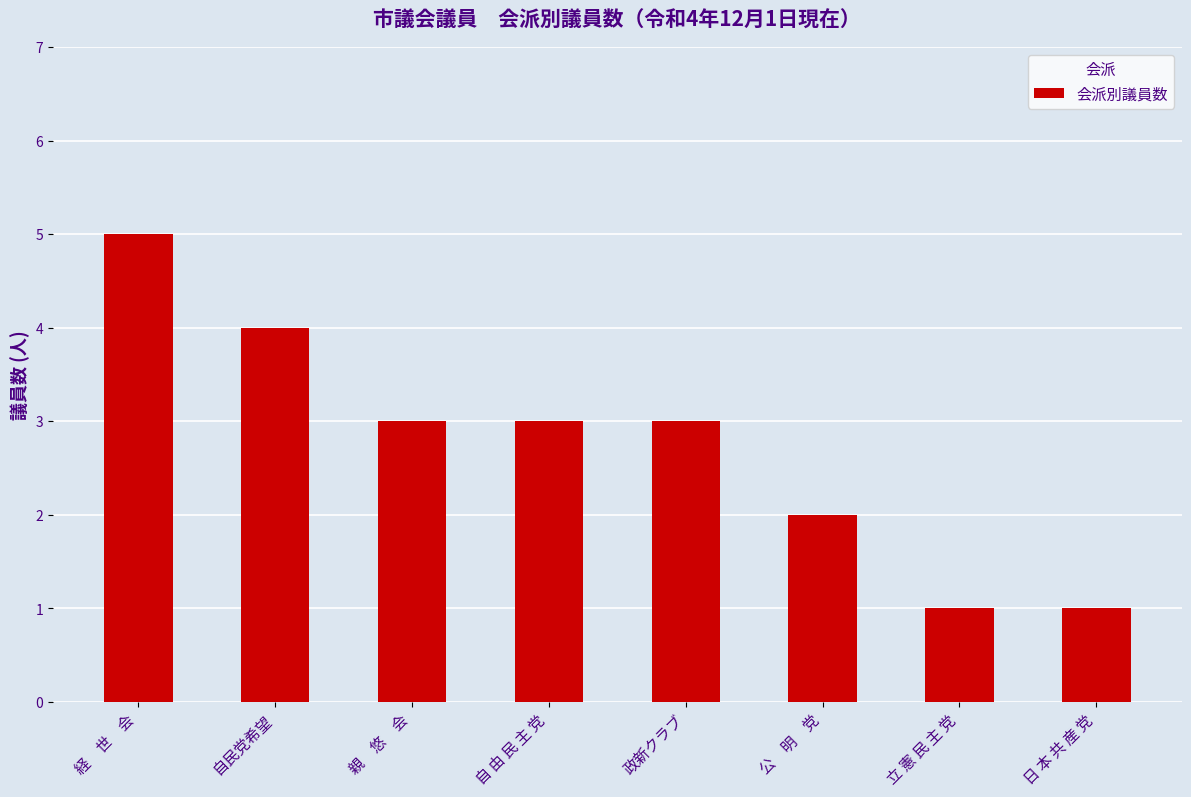

Reading left to right, list all the values displayed in this chart.

経　世　会=5	自民党希望=4	親　悠　会=3	自 由 民 主 党=3	政新クラブ=3	公　明　党=2	立 憲 民 主 党=1	日 本 共 産 党=1